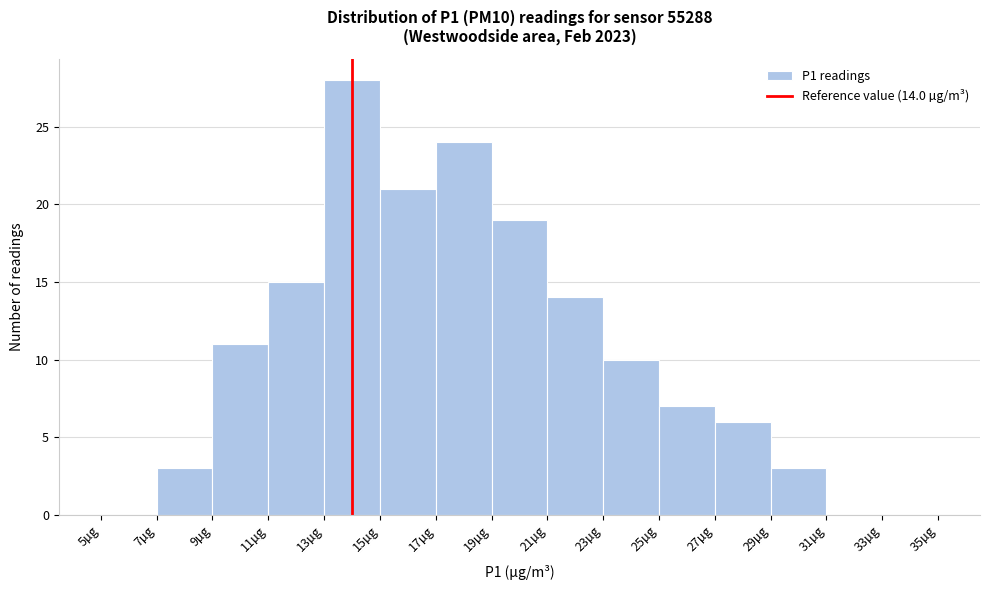

Which range on the x-axis has the tallest bar?

13 to 15